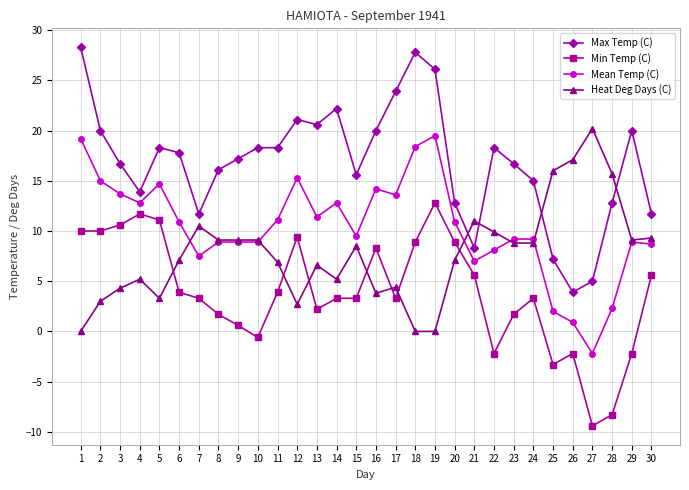

What is the difference between the highest and lowest values at 16?

16.2